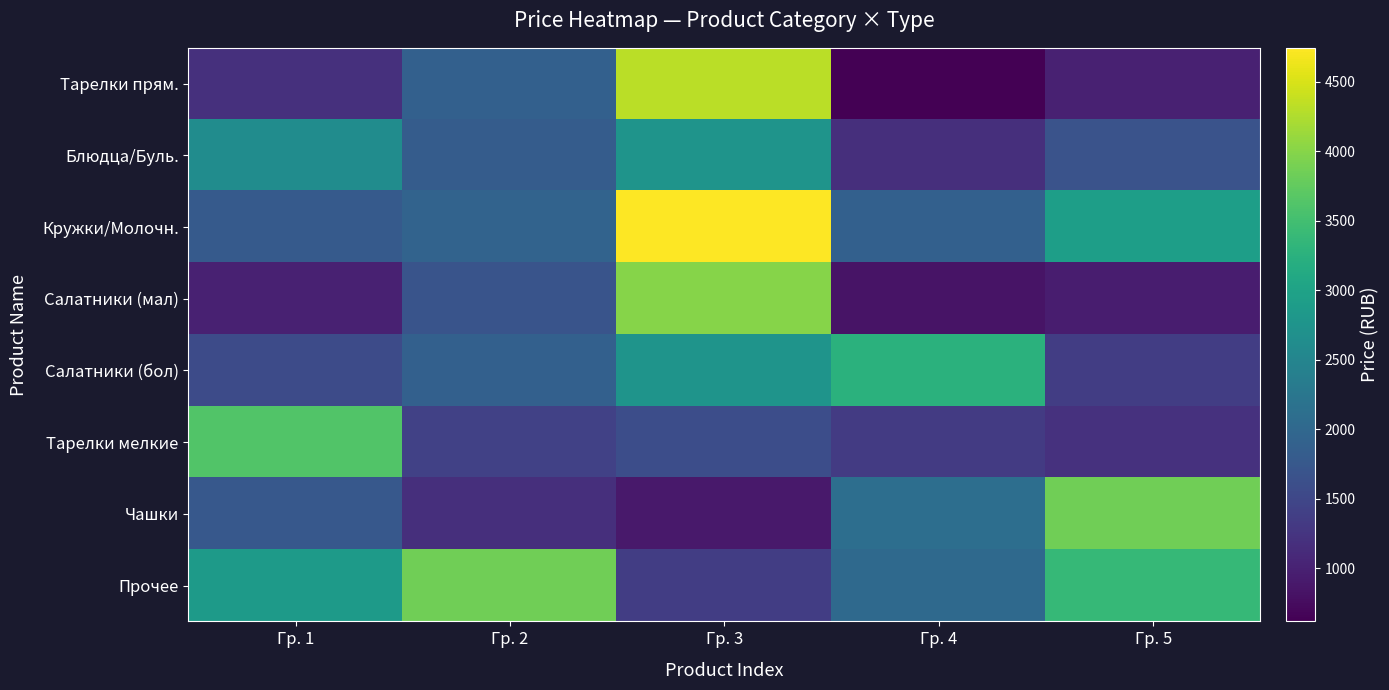

What is the spread (max minus min) of values at Гр. 2?

2672.8